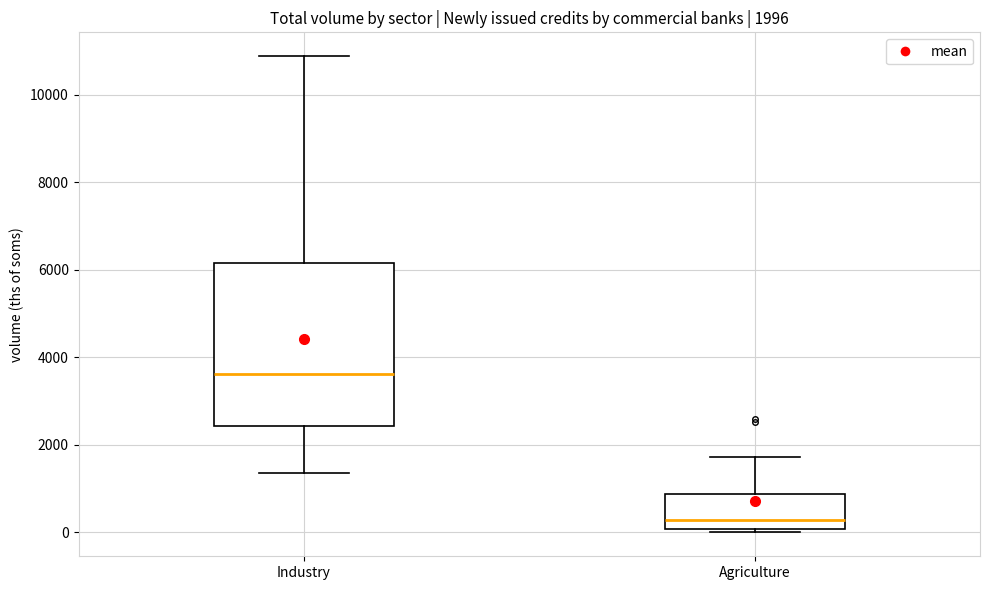

Which box has the highest median line?

Industry